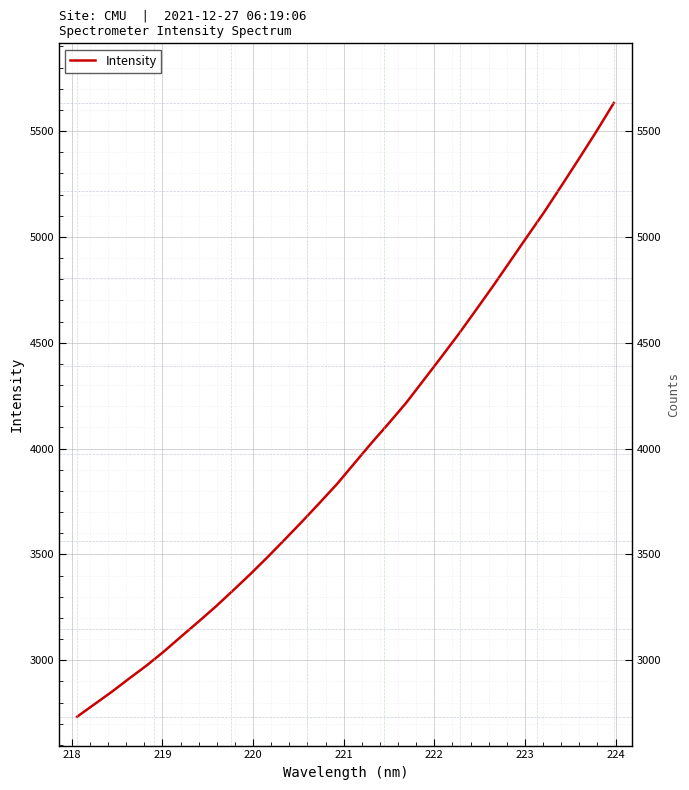

True or false: the data has more than 1 interior local peaks.

False